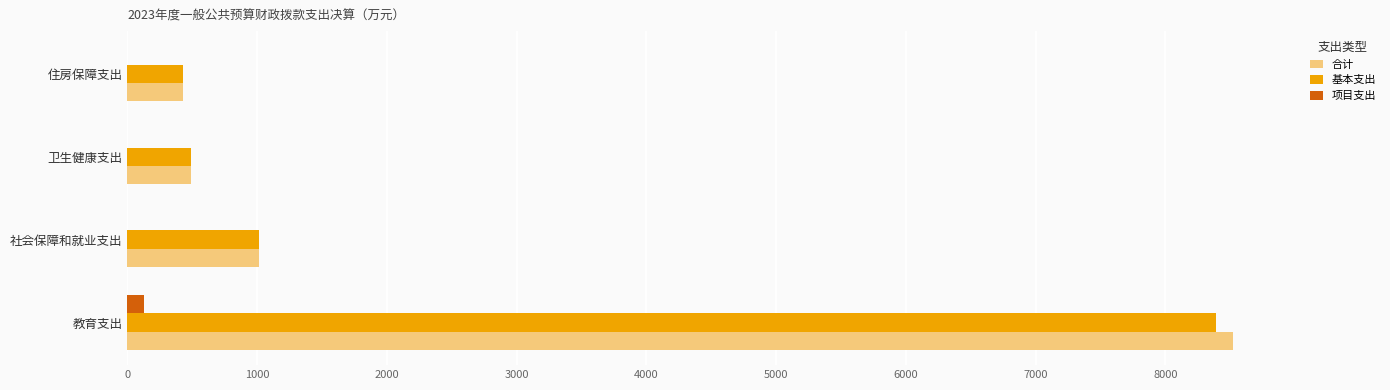

At which category is the sum across all series the highest?

教育支出